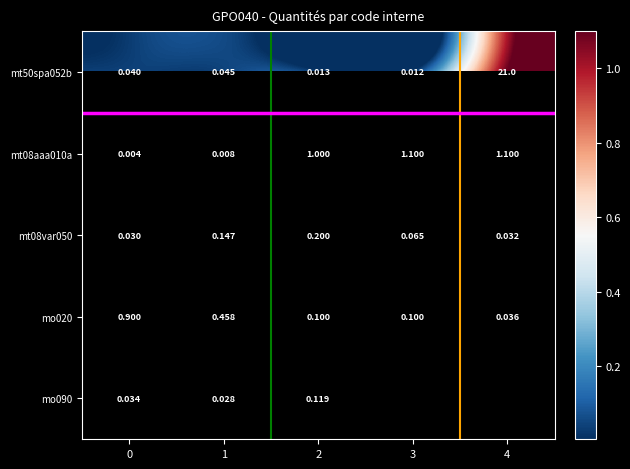

The mt08var050 series shows 0.2 at 2. True or false?

True